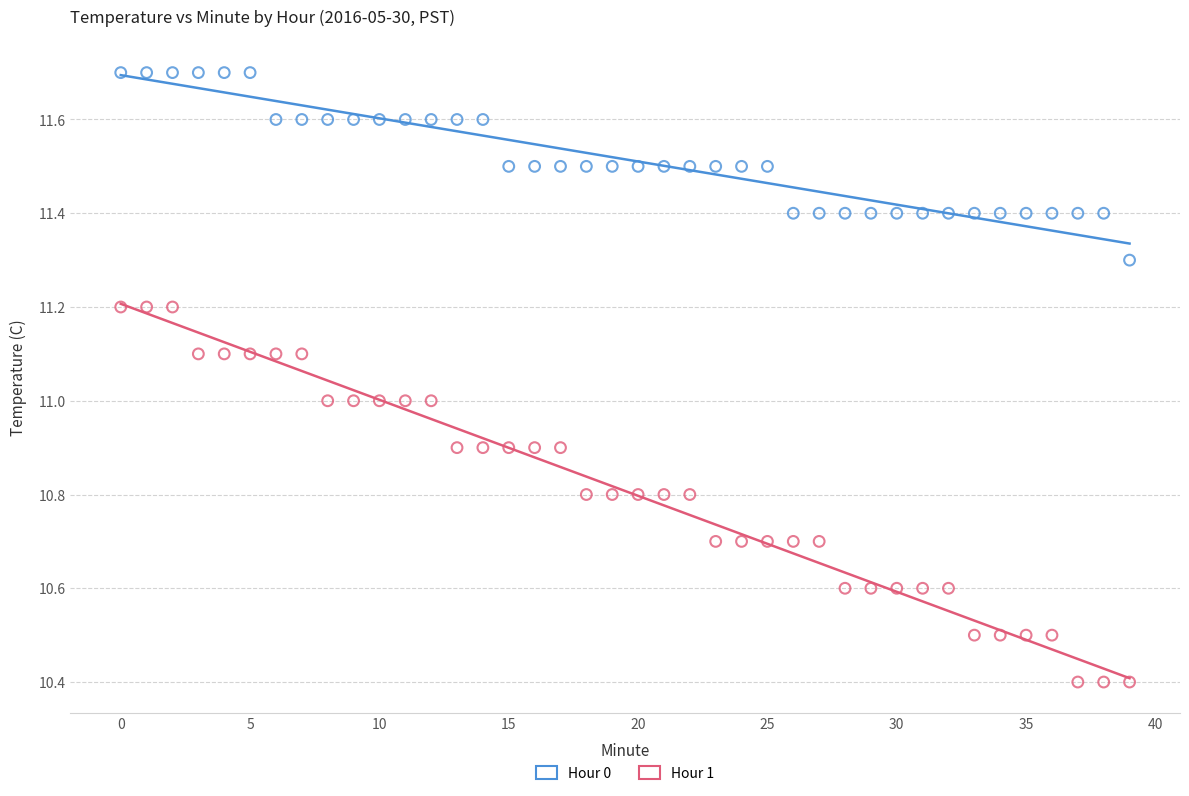

Which series reaches the minimum Y coordinate?

Hour 1